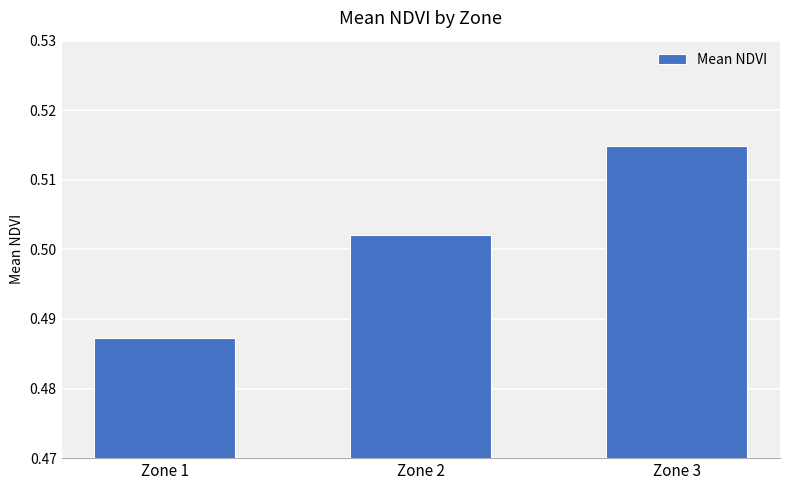

The chart shows a value of 0.3 at Zone 2. True or false?

False